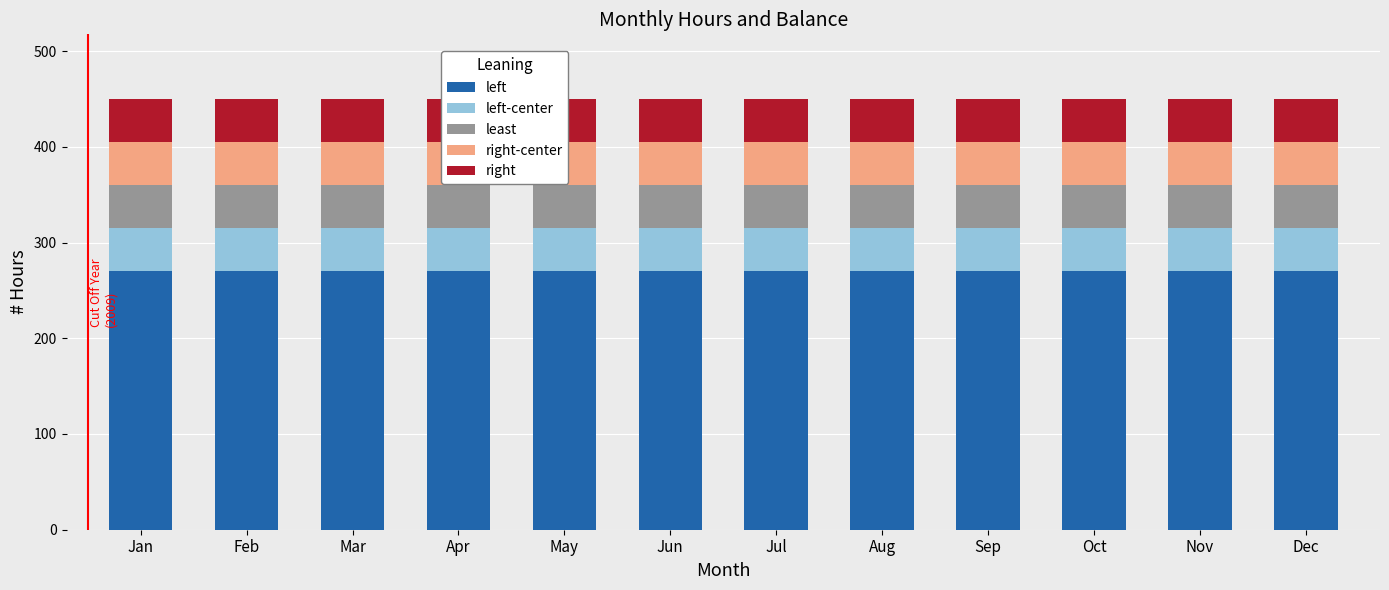

What is the highest value of the least series?

45